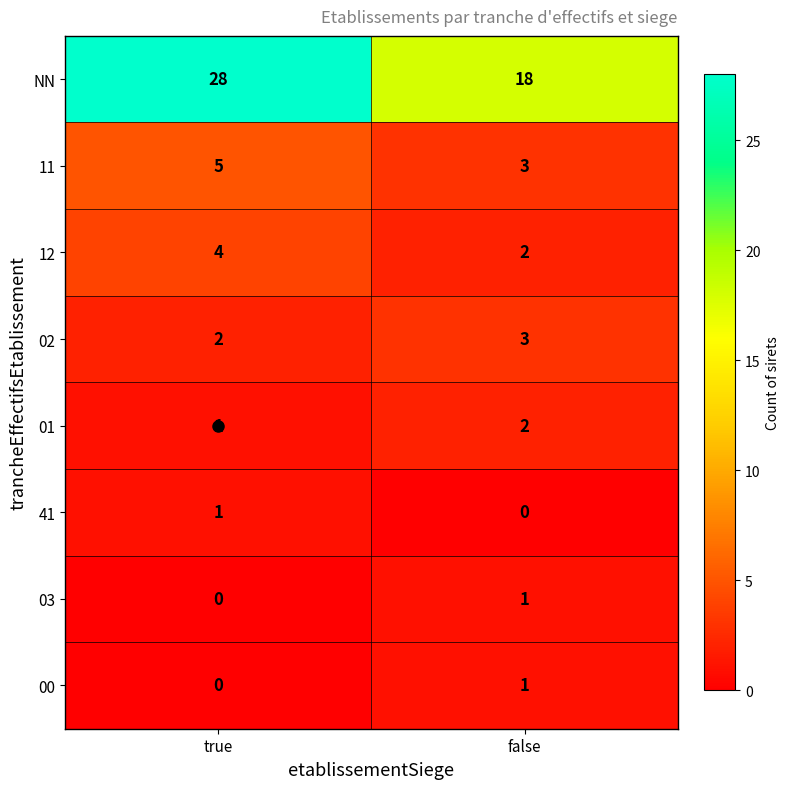

At which label does 02 reach its minimum?

true